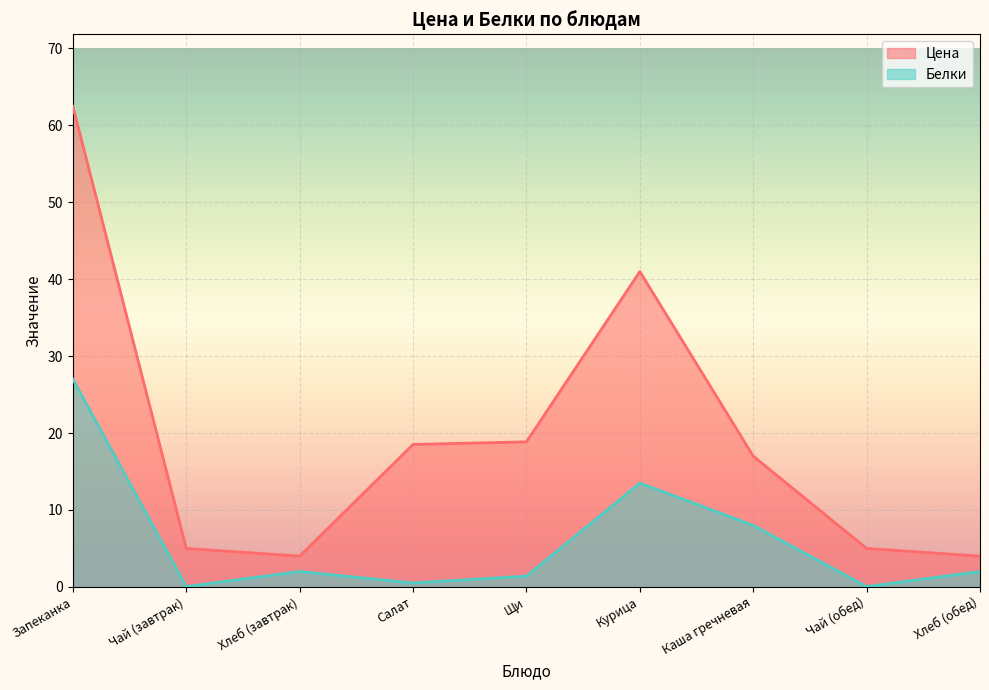

What is the difference between the maximum and minimum values in the Белки series?

27.0